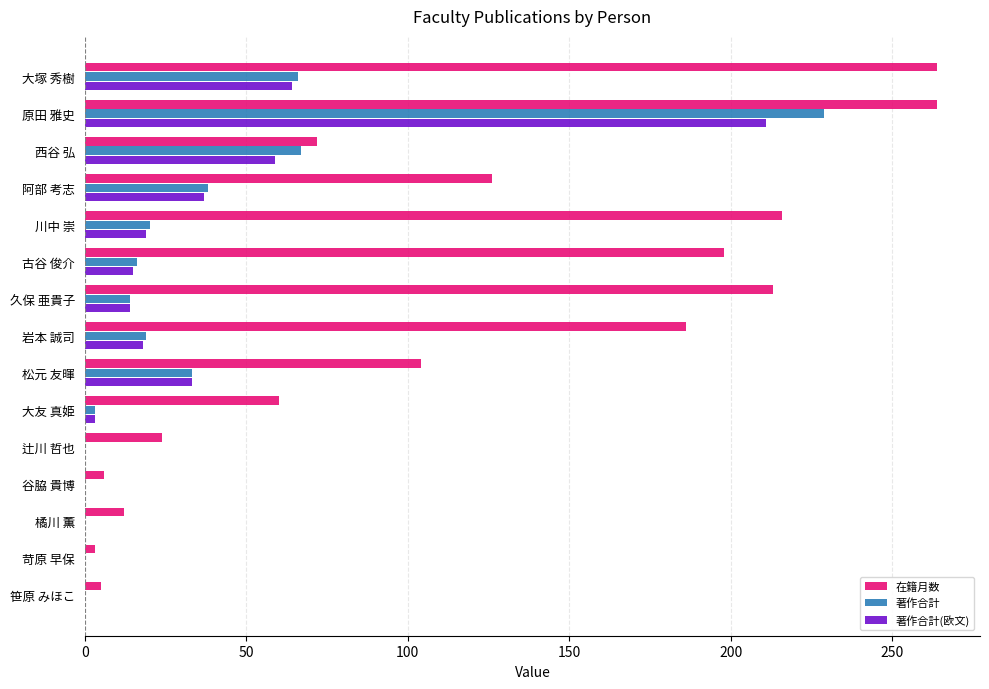

Where is 在籍月数 nearest to the value 133?

阿部 考志